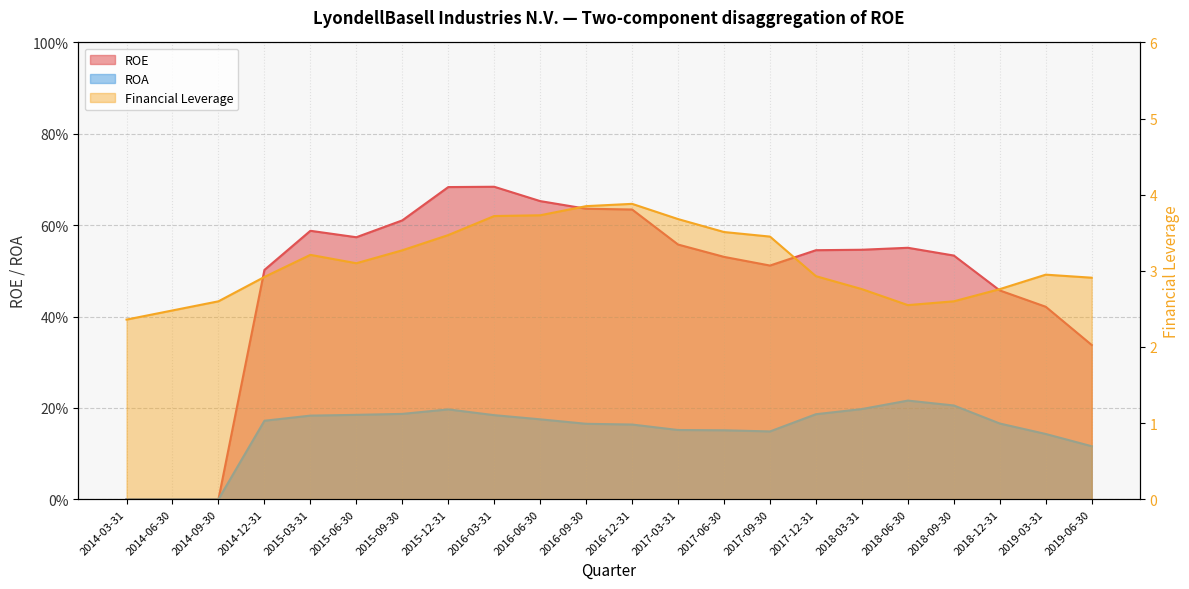

What is the difference between the second highest and second lowest values in the Financial Leverage series?

1.4